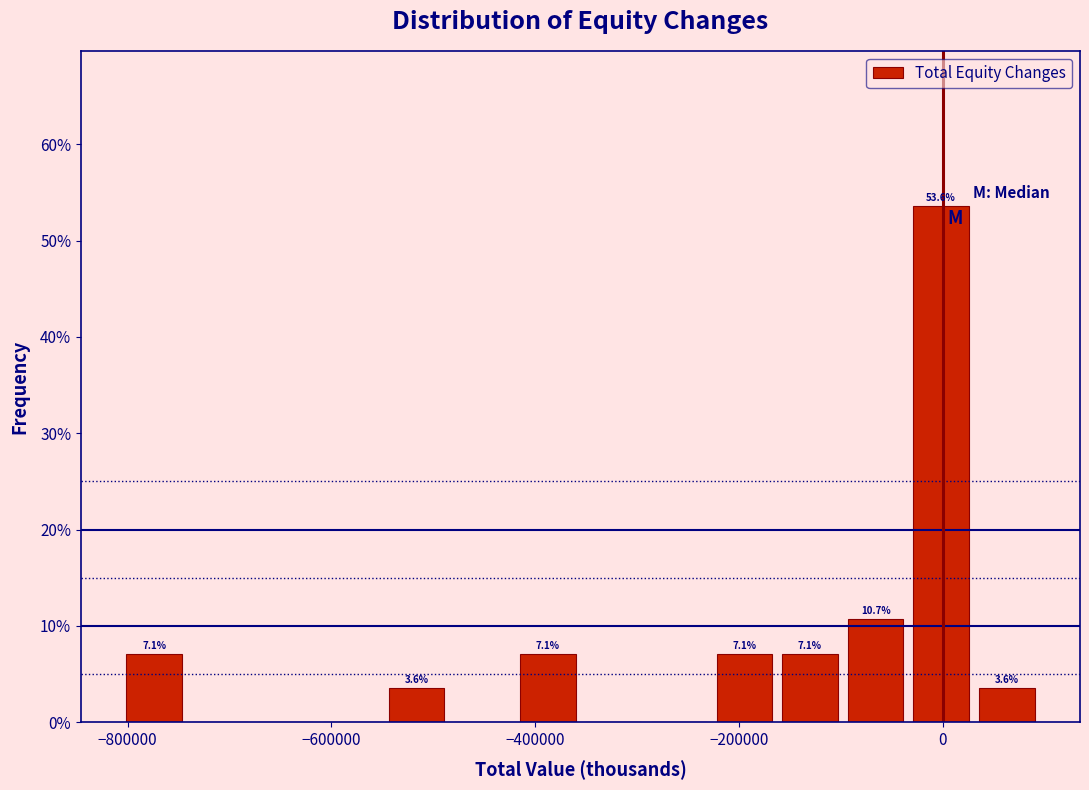

Around what value on the x-axis is the tallest bar? Give the approximate position of its centre, as read against the axis.

0